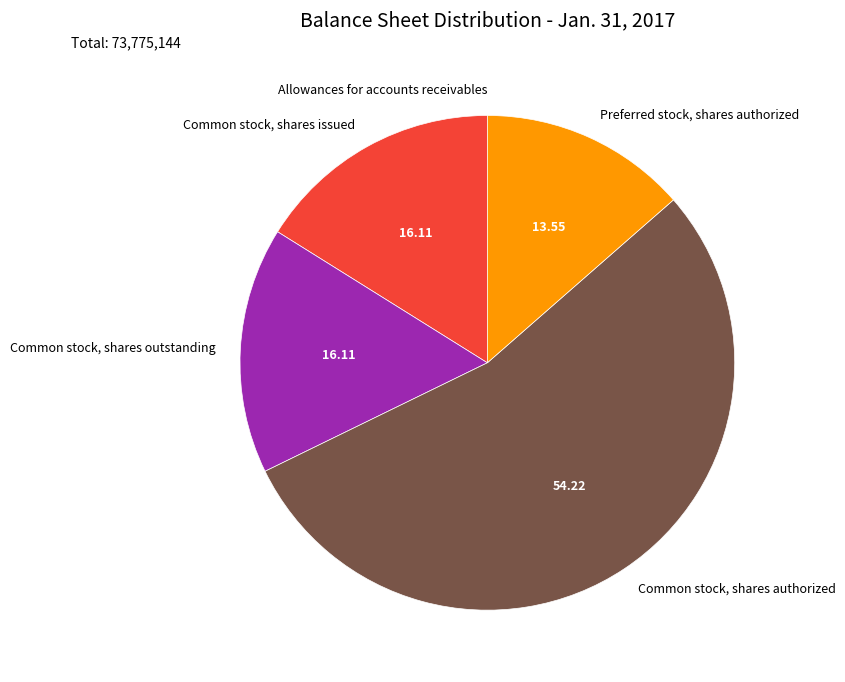

Between Preferred stock, shares authorized and Common stock, shares outstanding, which is larger?

Common stock, shares outstanding